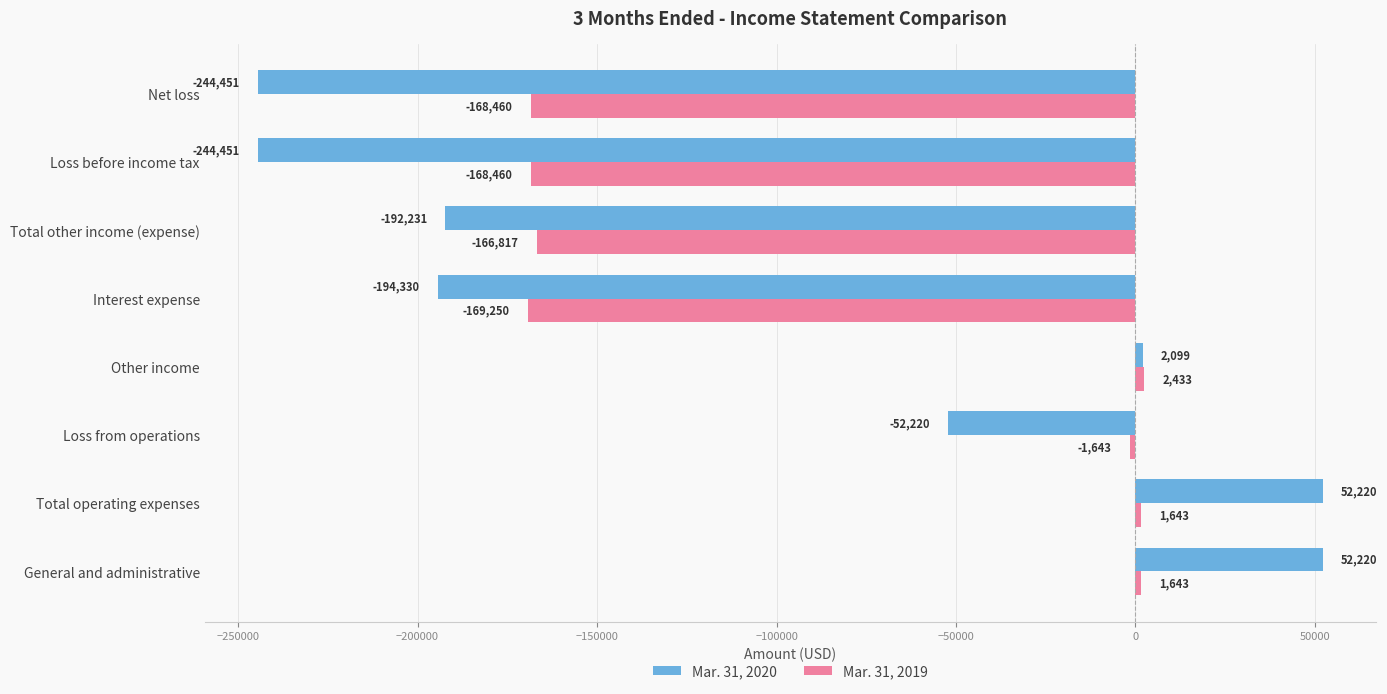

Which series has the largest range (max minus min)?

Mar. 31, 2020